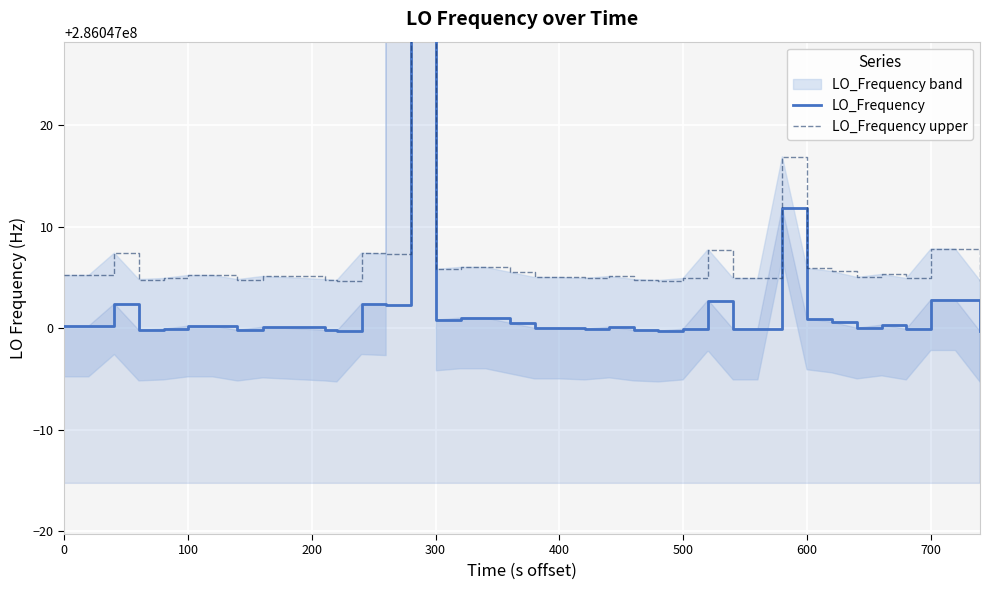

True or false: LO_Frequency upper and LO_Frequency intersect in this chart.

False